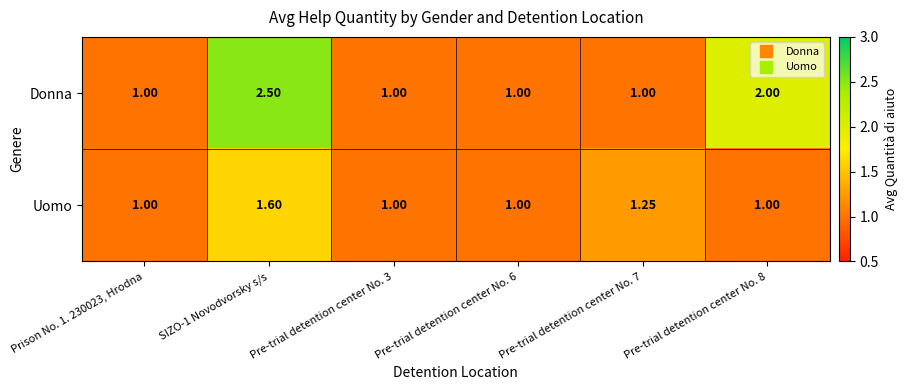

Between Pre-trial detention center No. 3 and Pre-trial detention center No. 8, which series saw the biggest shift?

Donna